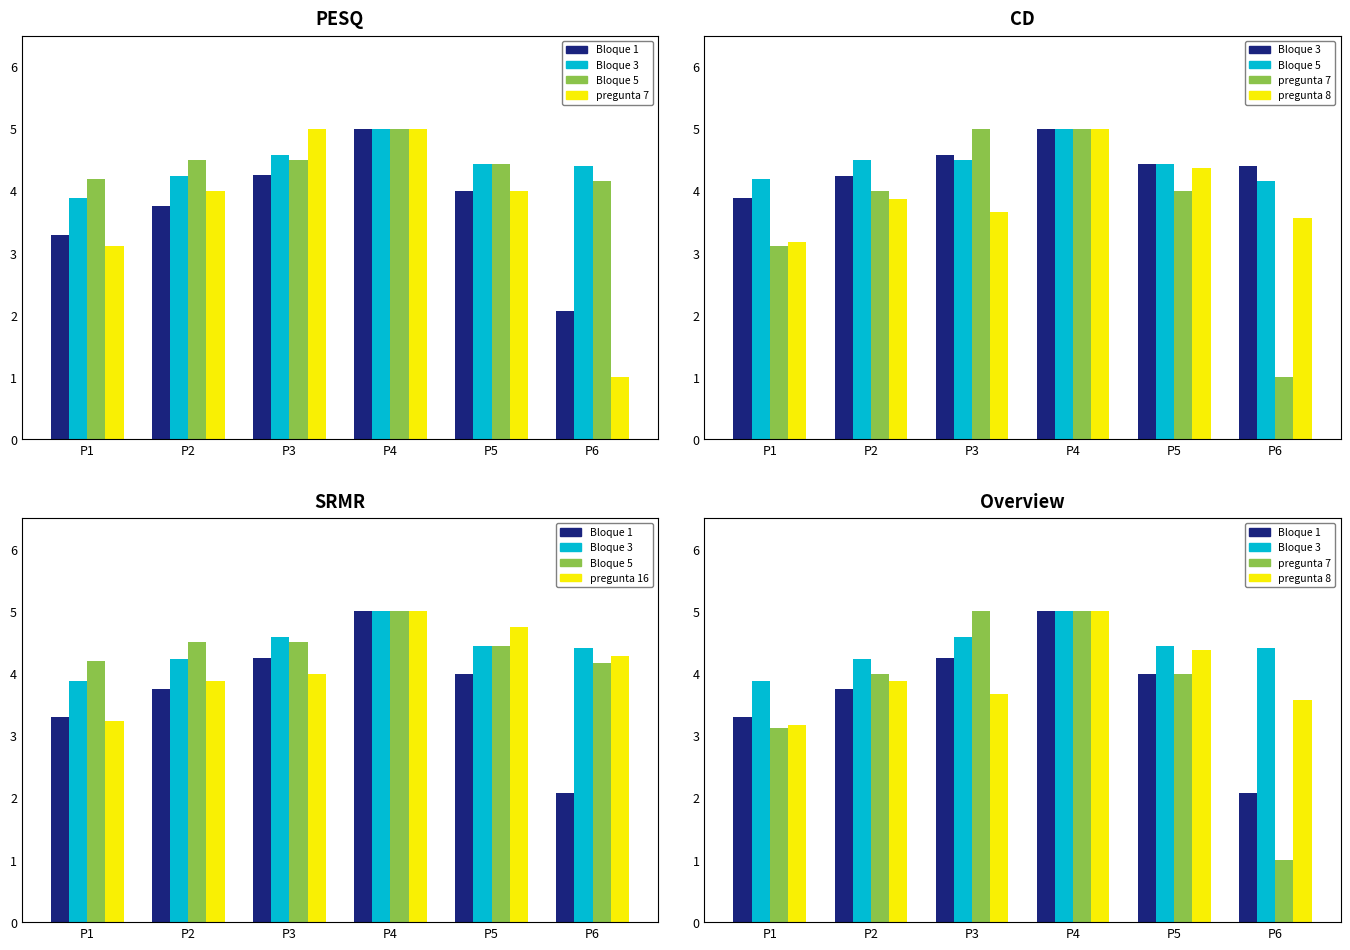

Count the number of categories in the chart.

6